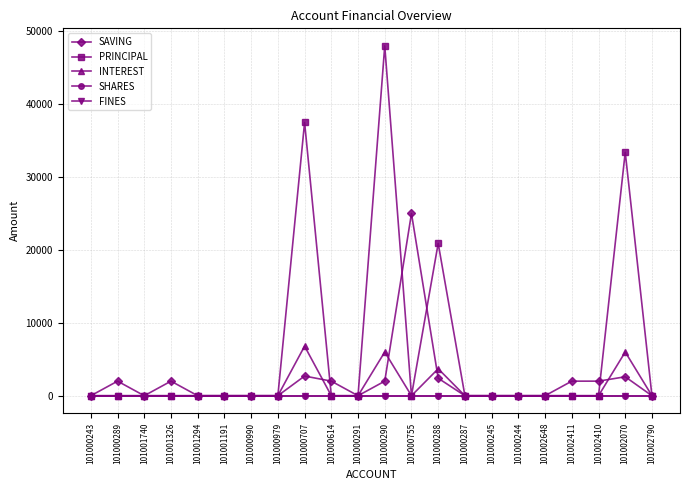

Does the chart have visible grid lines?

Yes